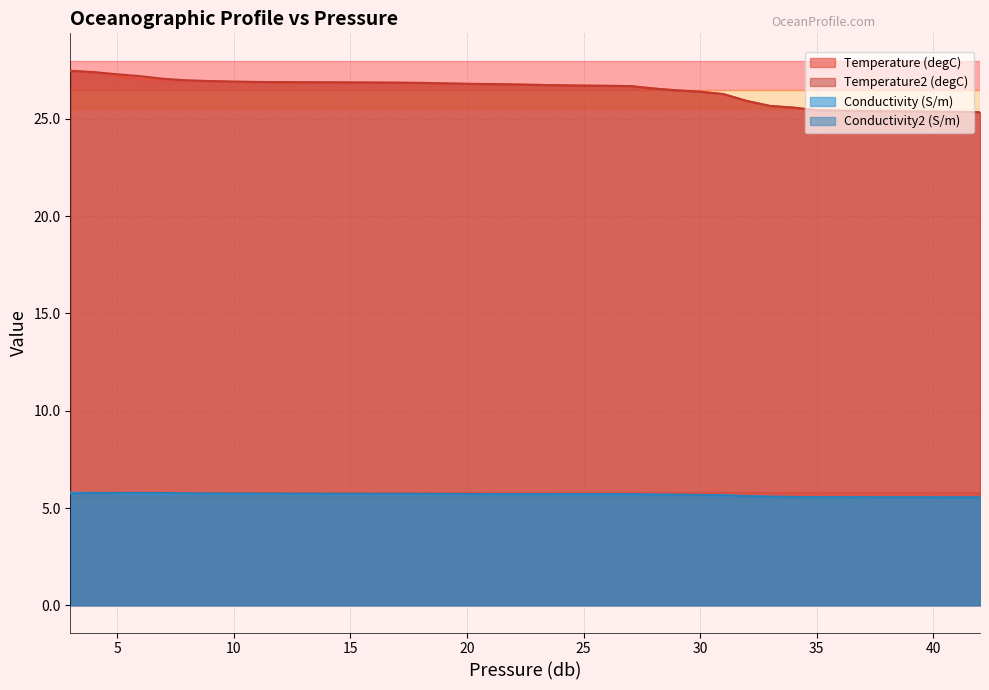

Does the chart display data point markers on the line(s)?

No